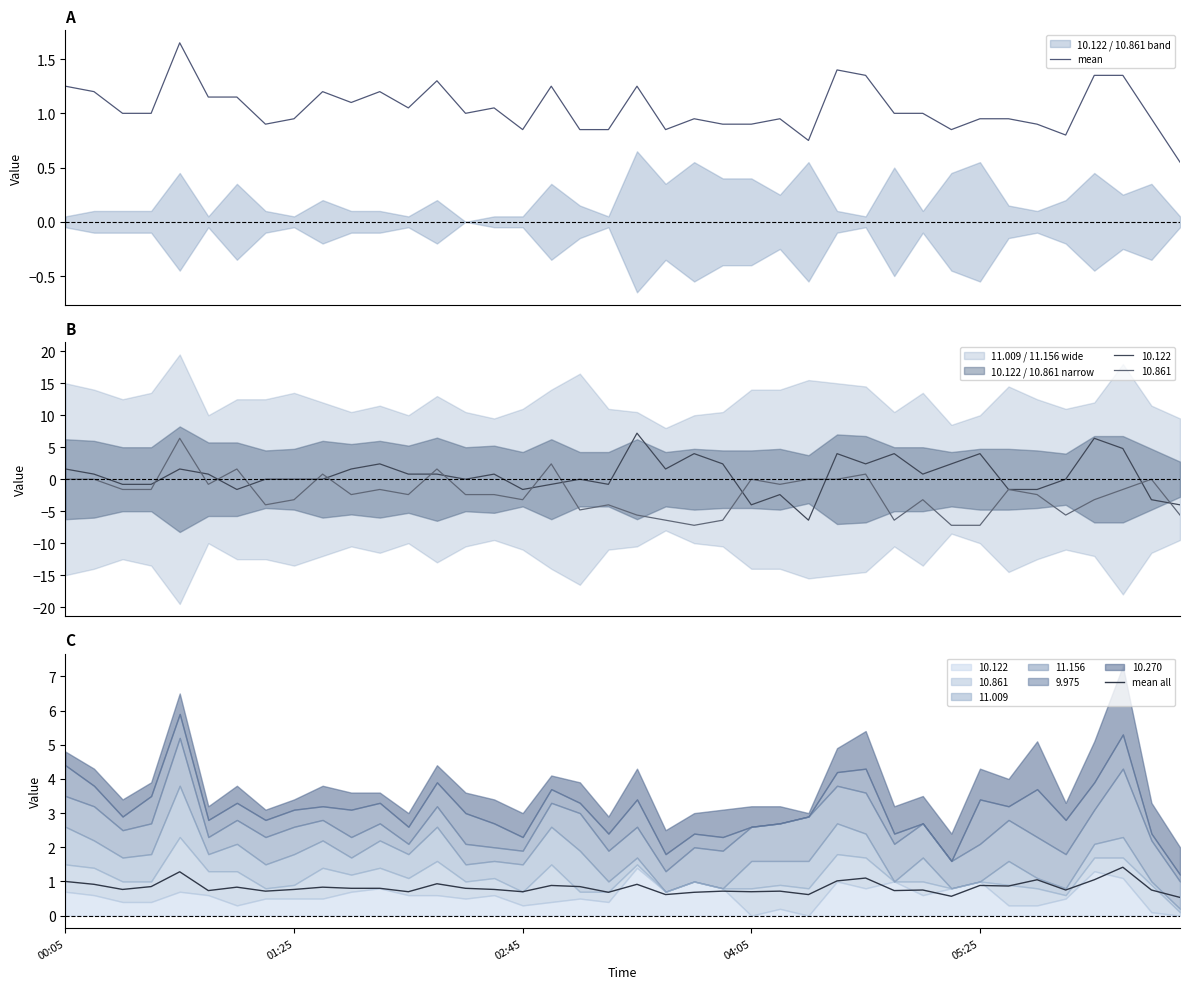

Rank the series at 21 from lowest to highest value.

mean all, mean